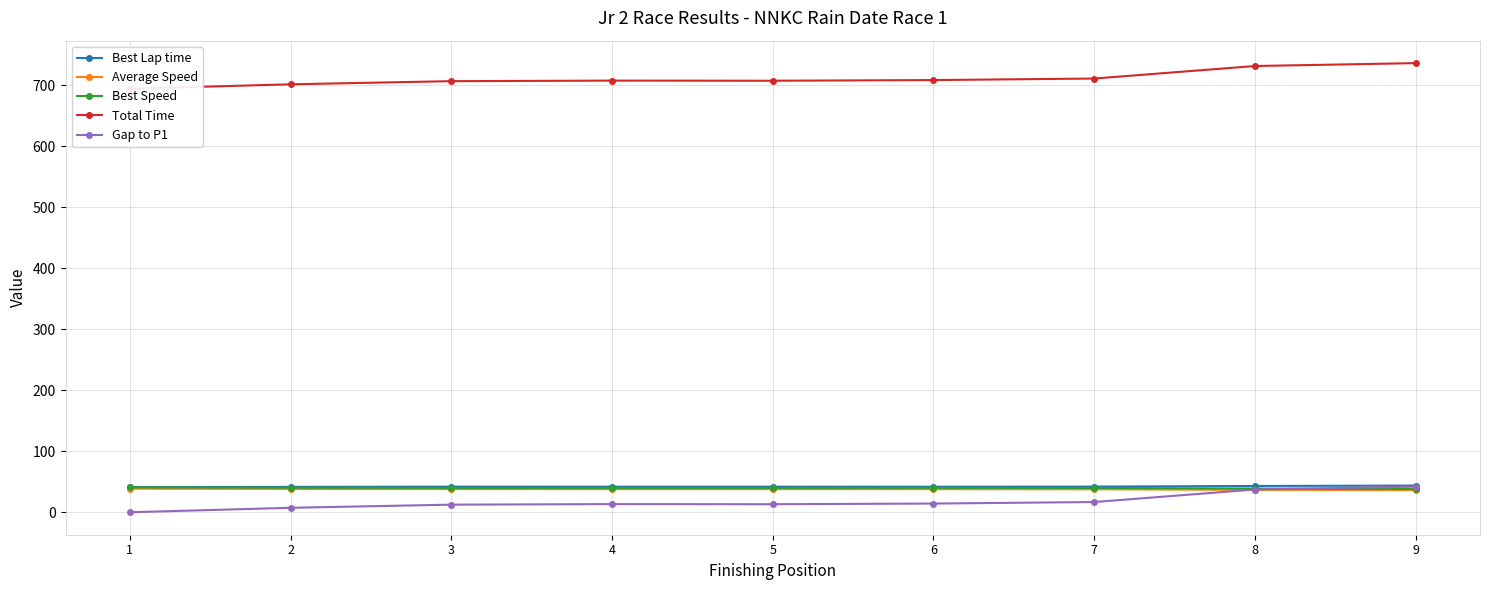

Read the Gap to P1 value at 7.

16.8